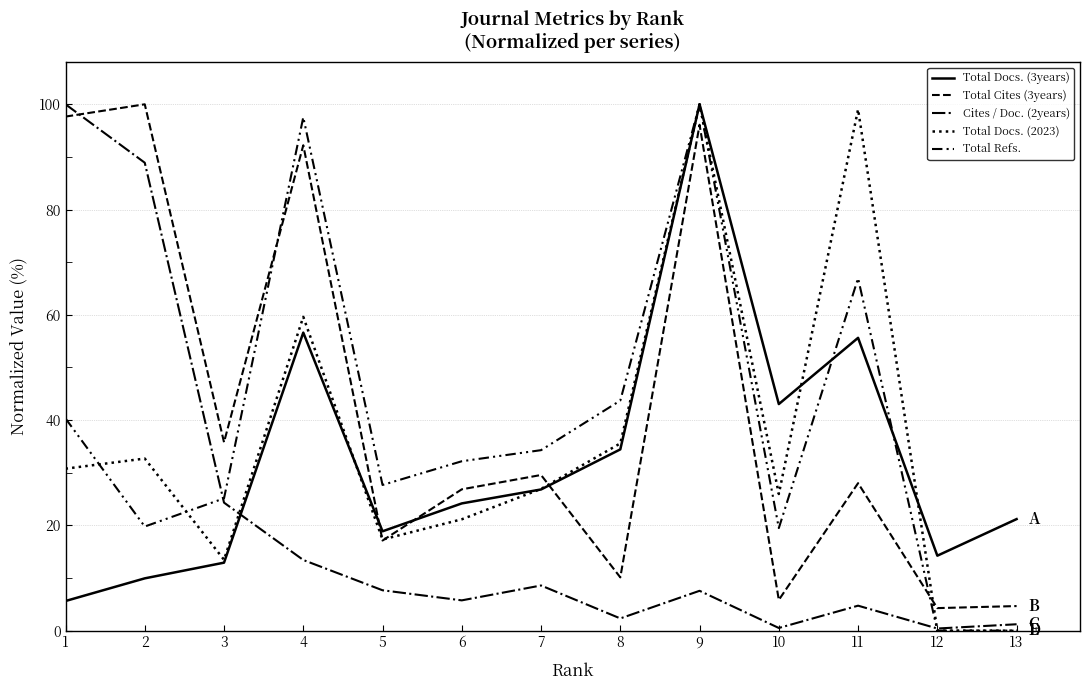

Reading right to left, what are all the values shown in this chart?

Total Docs. (3years): 21.2	14.2	55.6	43.0	100.0	34.4	26.8	24.2	18.9	56.6	12.9	9.9	5.6
Total Cites (3years): 4.7	4.3	28.0	5.8	96.1	10.1	29.6	26.8	17.1	92.2	35.8	100.0	97.7
Cites / Doc. (2years): 1.2	0.4	4.7	0.5	7.6	2.3	8.6	5.8	7.7	13.4	24.3	88.9	100.0
Total Docs. (2023): 0.0	0.0	99.0	26.0	100.0	35.6	26.9	21.2	17.3	59.6	13.5	32.7	30.8
Total Refs.: 0.0	0.0	66.9	19.5	100.0	43.7	34.3	32.2	27.7	97.5	25.1	19.8	40.3